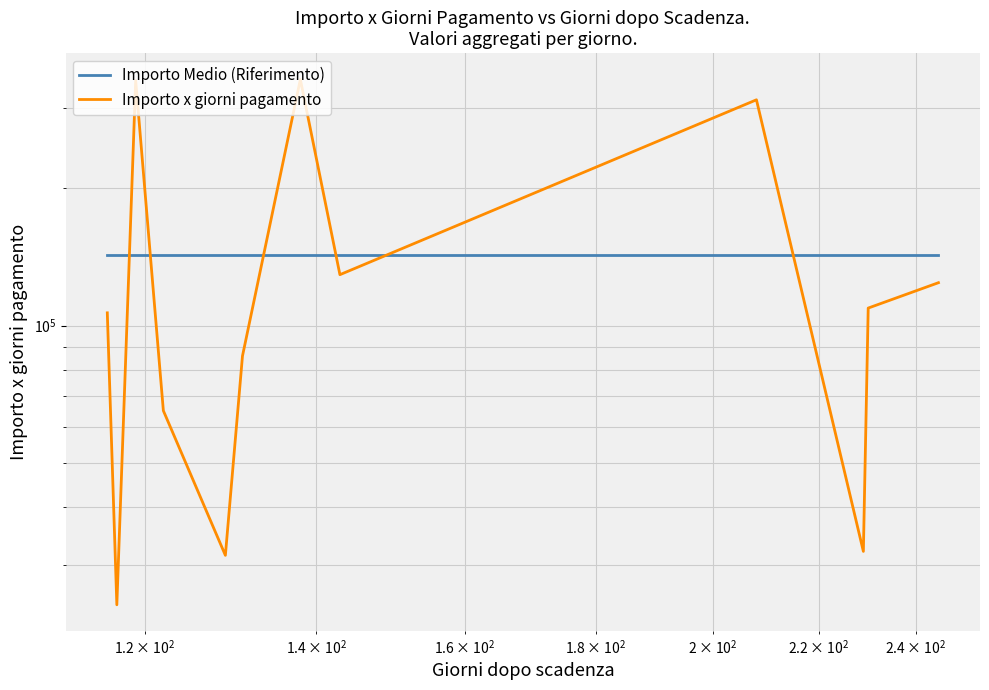

What is the value of the Importo Medio (Riferimento) point at the 10th from the left?

142498.9